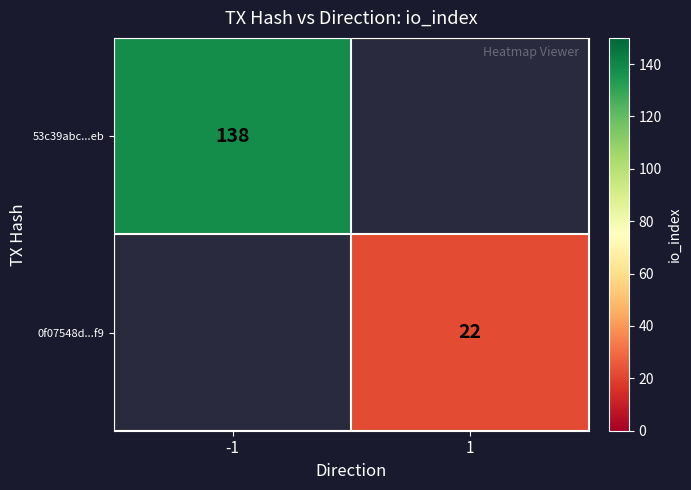

The 0f07548d...f9 series shows 34 at 1. True or false?

False